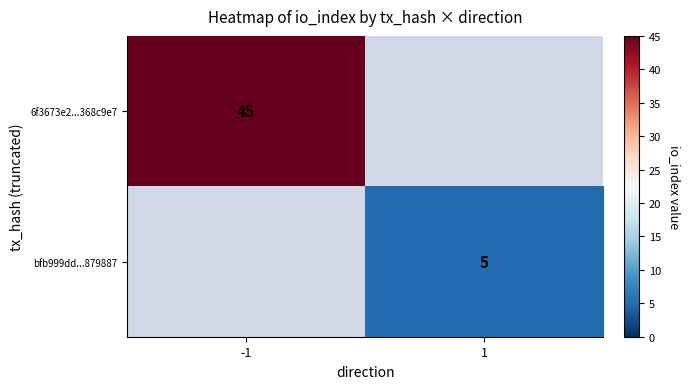

Is it true that bfb999dd...879887 equals 5 at 1?

True